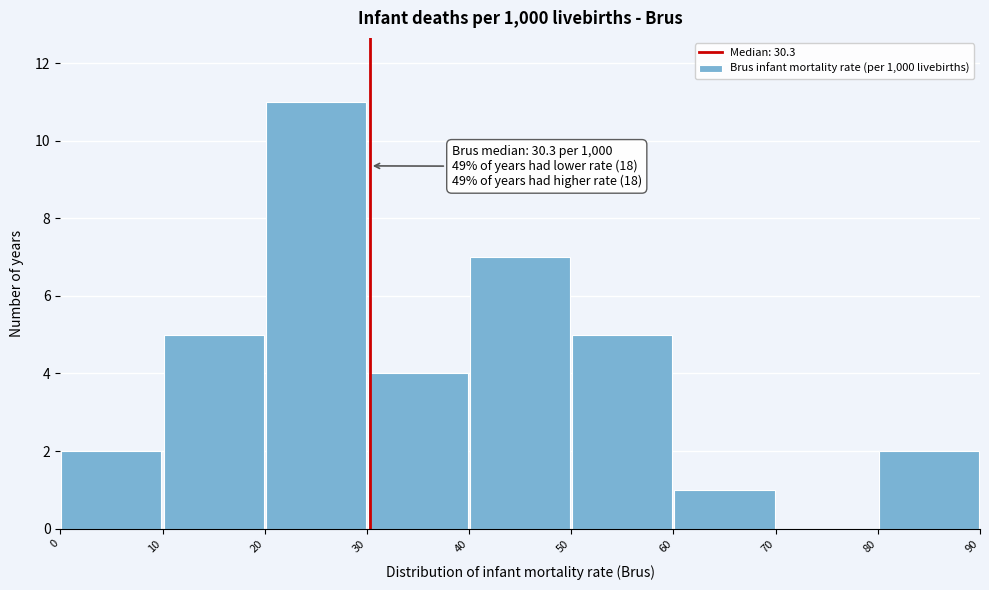

Which range on the x-axis has the tallest bar?

20 to 30